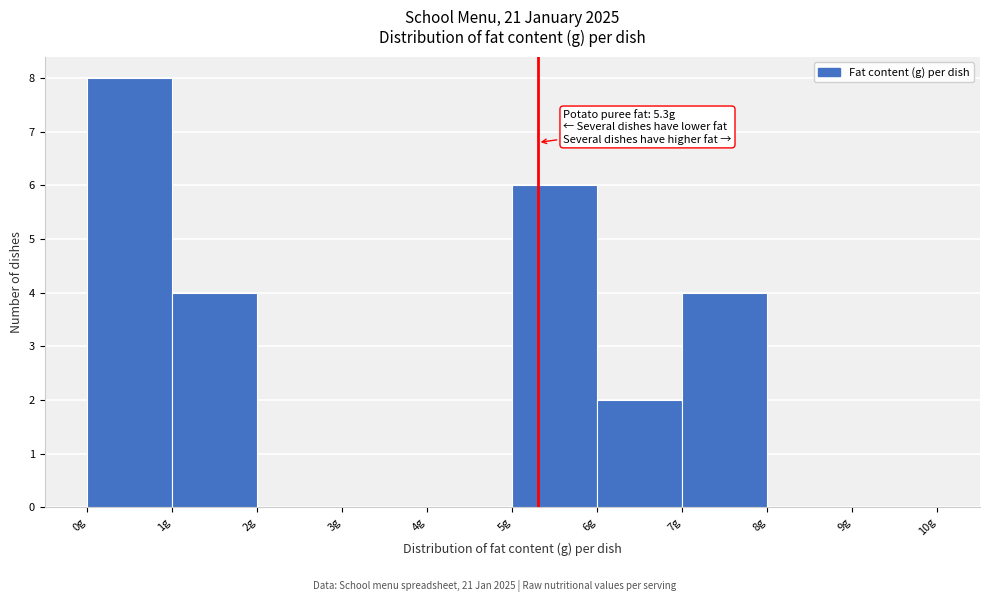

Over which range of the x-axis is the bar tallest?

0 to 1